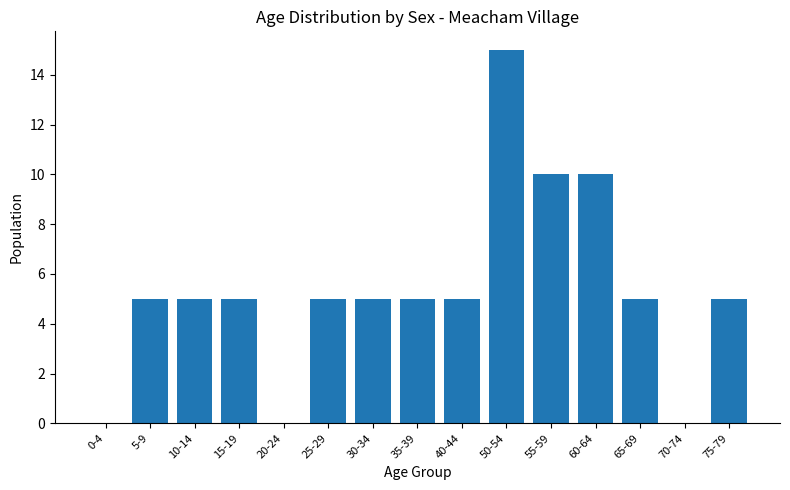

What is the greatest value displayed?

15